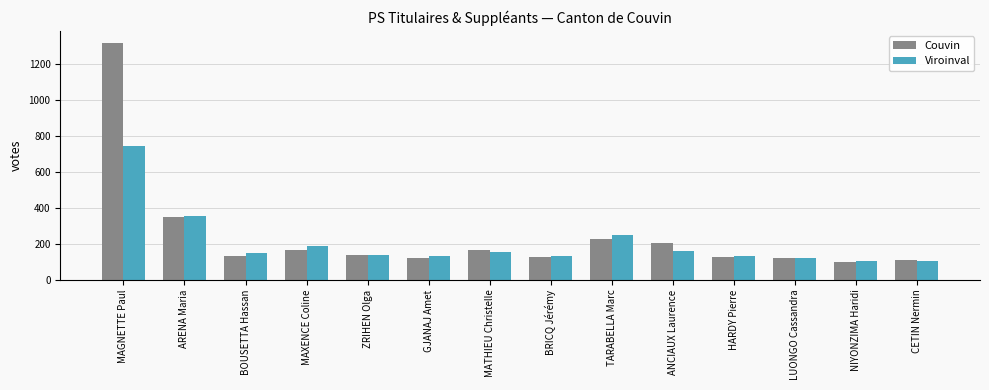

What is the total value across all series at ZRIHEN Olga?

276